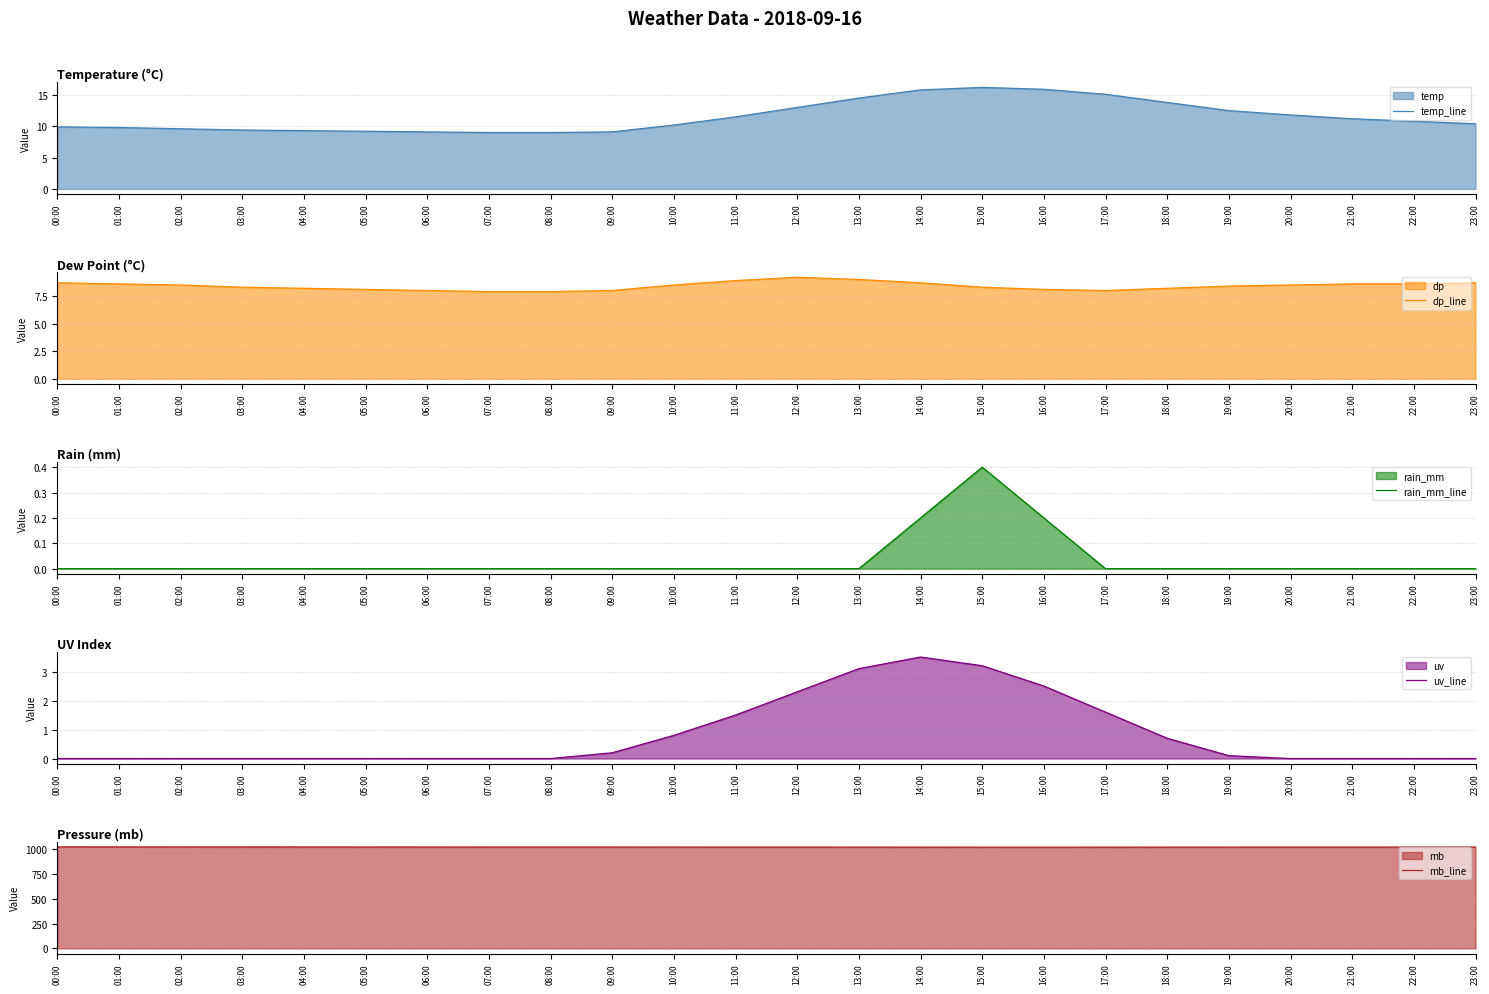

List the labels in order of dp_line value, smallest first.

07:00, 08:00, 06:00, 09:00, 17:00, 05:00, 16:00, 04:00, 18:00, 03:00, 15:00, 19:00, 02:00, 10:00, 20:00, 01:00, 21:00, 22:00, 00:00, 14:00, 23:00, 11:00, 13:00, 12:00